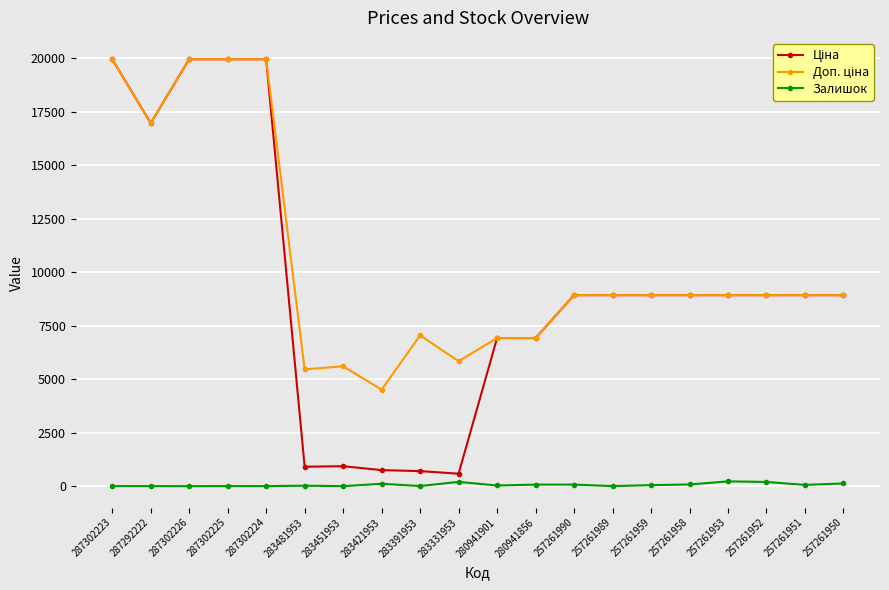

At how many categories does at least one series exceed 3097?

20